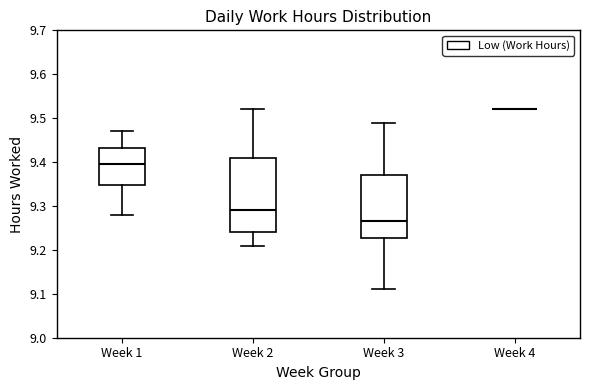

Reading left to right, transcribe this box plot: for each box, give where its median line is, the range the box spans, and where its two whiskers end, as read against the y-axis. The values are not printed on the chart, so give them approximately, as read against the axis.

Week 1: median 9.40, box 9.35 to 9.43, whiskers 9.28 to 9.47
Week 2: median 9.29, box 9.24 to 9.41, whiskers 9.21 to 9.52
Week 3: median 9.27, box 9.23 to 9.37, whiskers 9.11 to 9.49
Week 4: box collapsed to a line at 9.52, whiskers 9.52 to 9.52